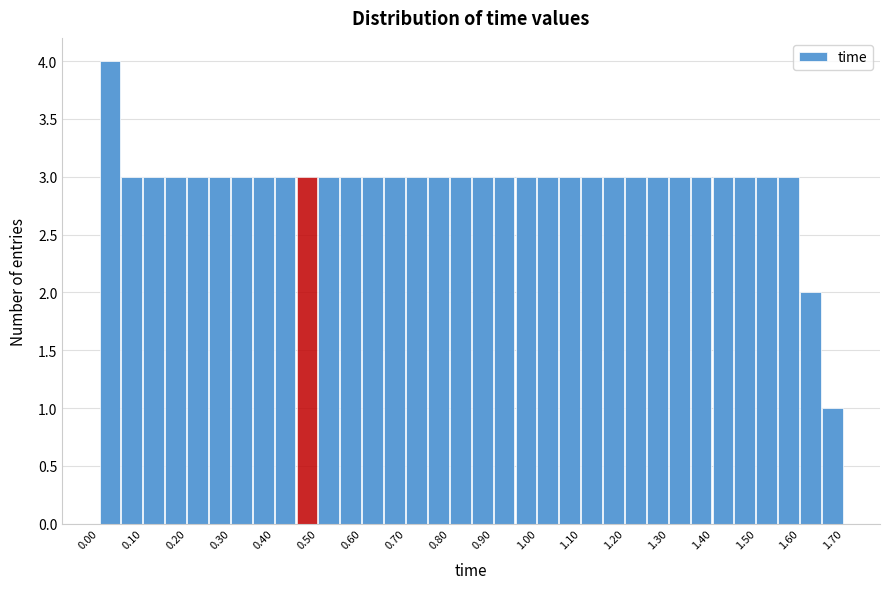

Around what value on the x-axis is the tallest bar? Give the approximate position of its centre, as read against the axis.

0.02